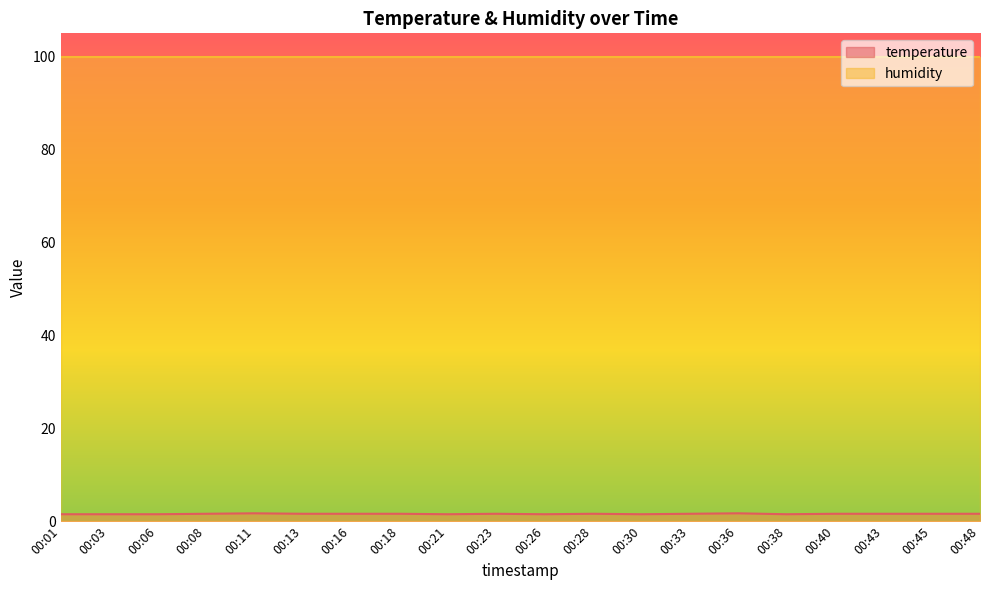

Which has a higher value, 00:38 or 00:33?

00:33